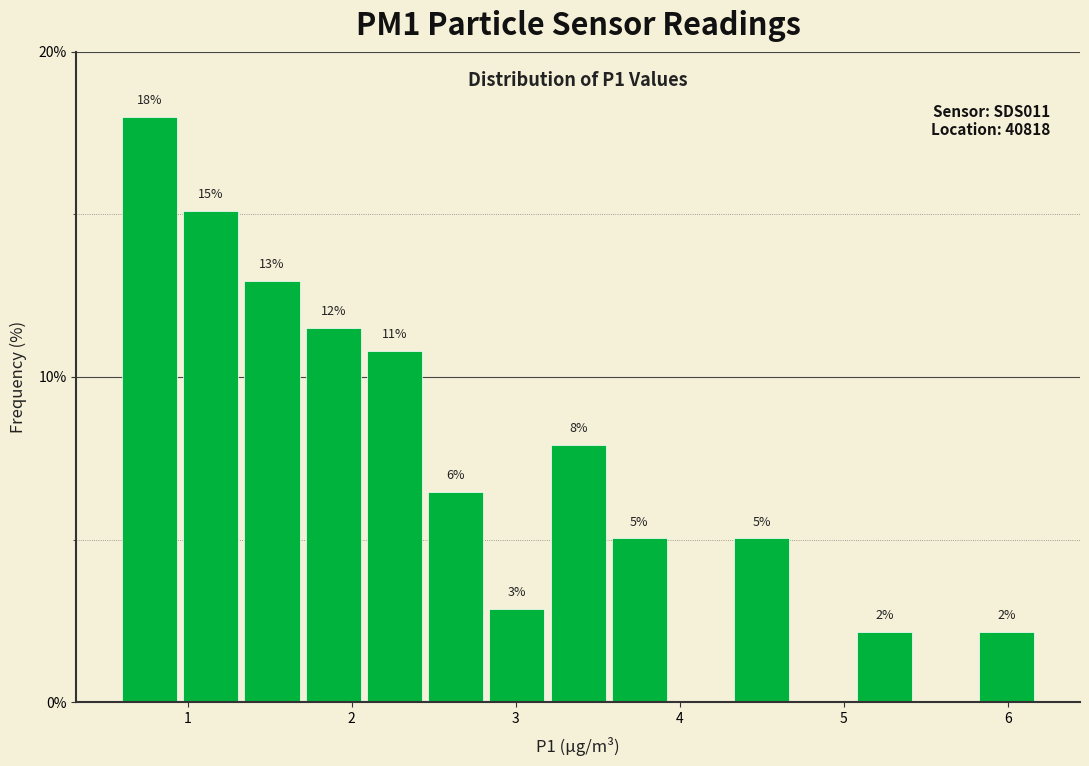

Read against the x-axis, roughly where is the centre of the tallest bar?

0.8